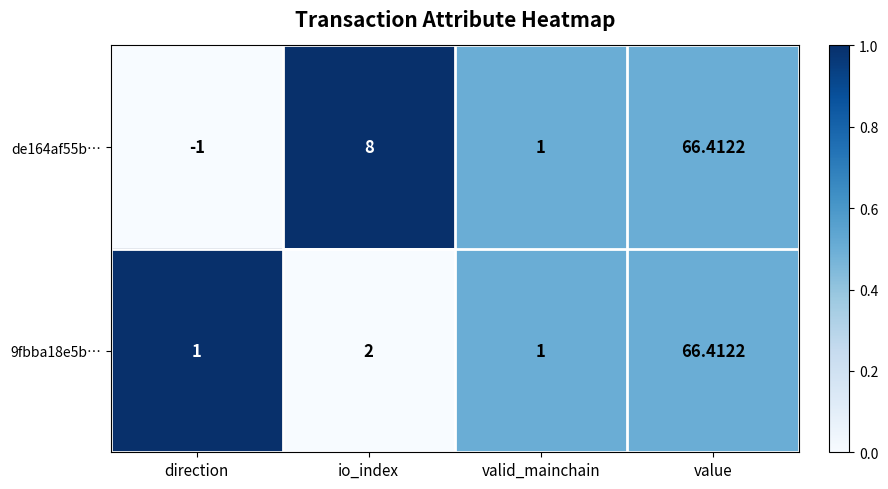

List the labels in order of de164af55b… value, smallest first.

direction, valid_mainchain, io_index, value